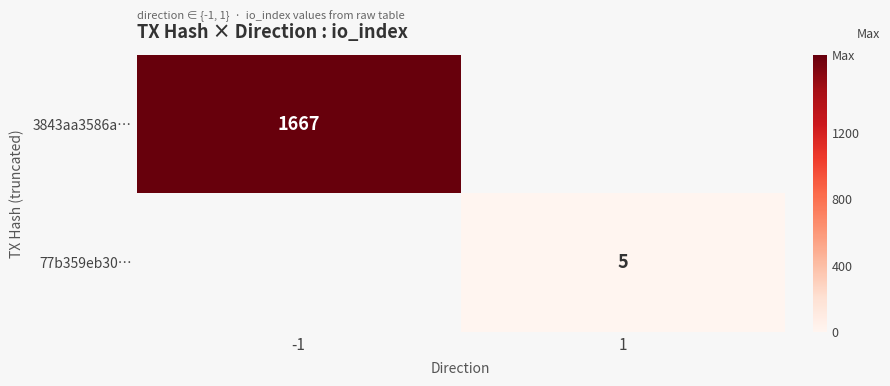

What is the total value across all series at 1?

5